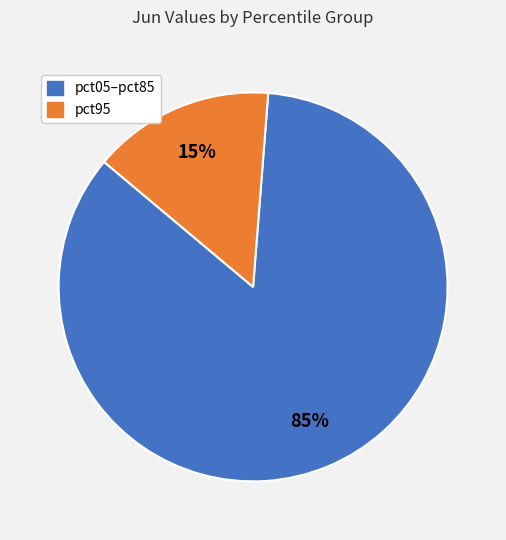

To the nearest percent, what is the average slice percentage?

50%